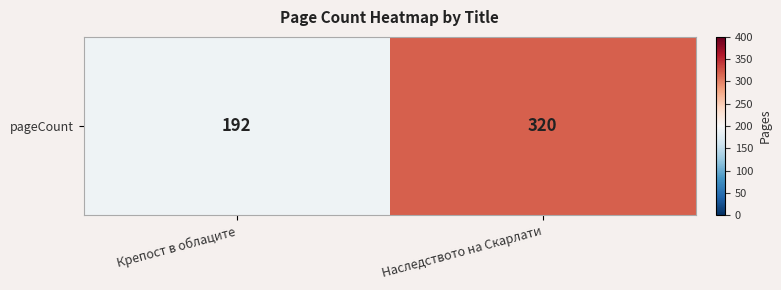

How many values are below 320?

1